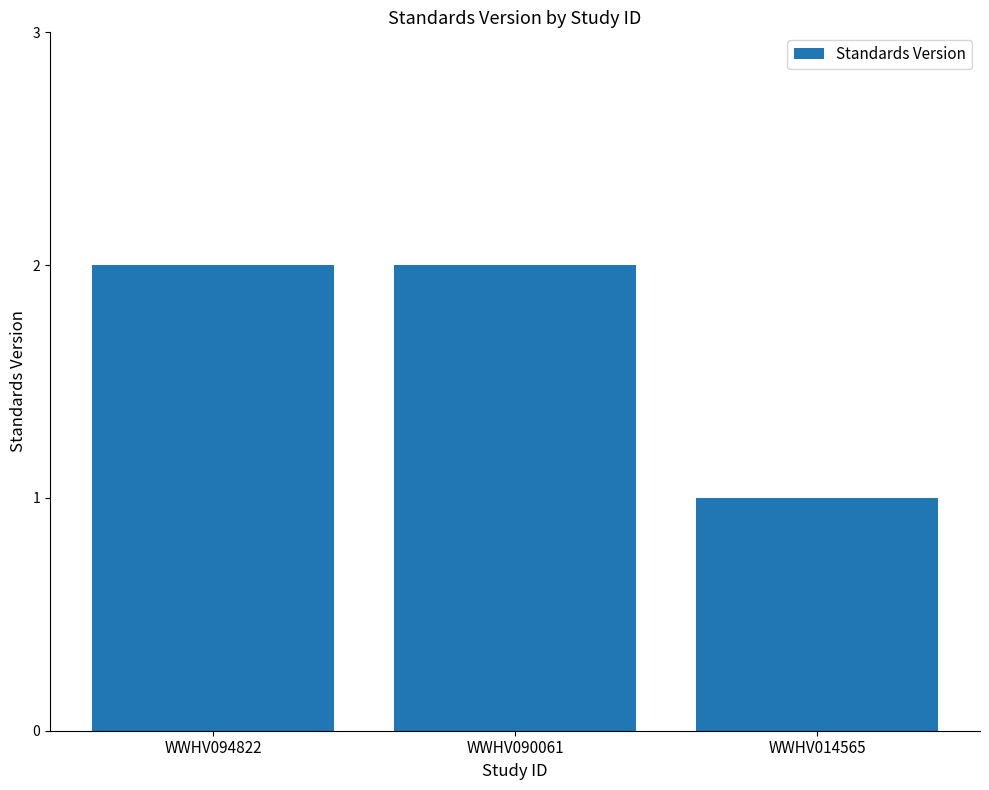

Which has a higher value, WWHV094822 or WWHV014565?

WWHV094822